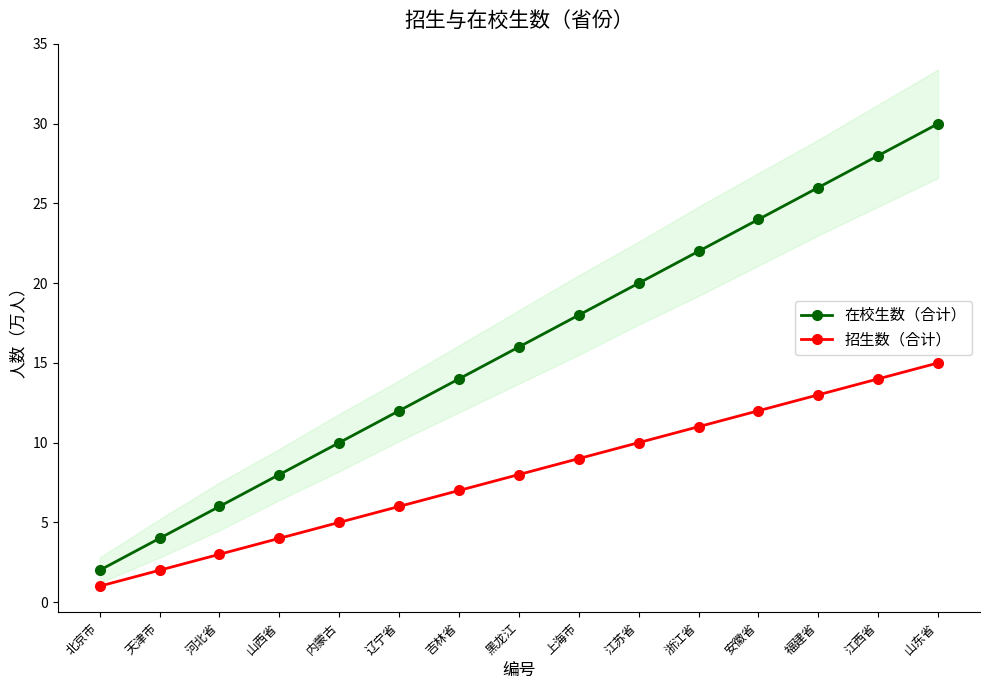

The 招生数（合计） series shows 9 at 上海市. True or false?

True